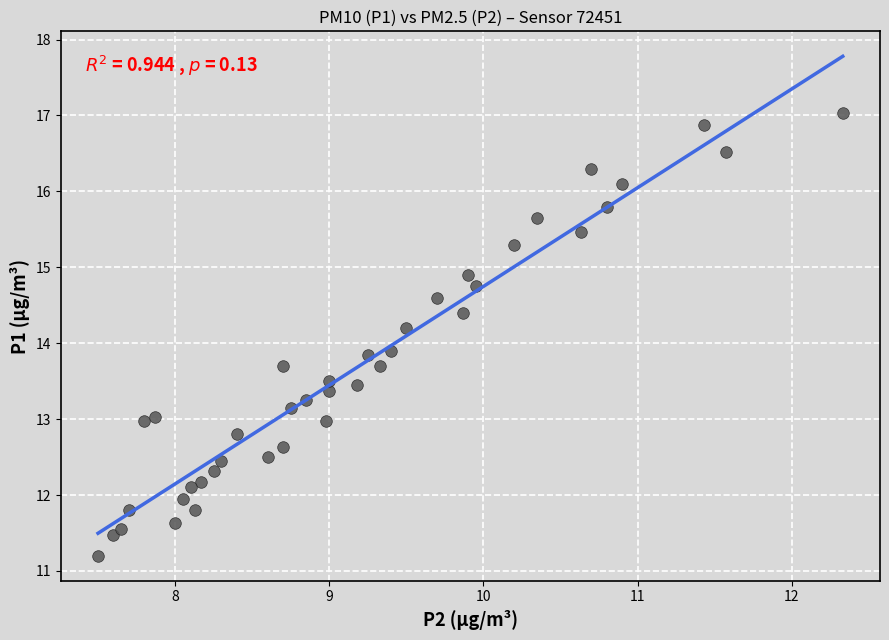

What is the range of X values (max minus min)?

4.8